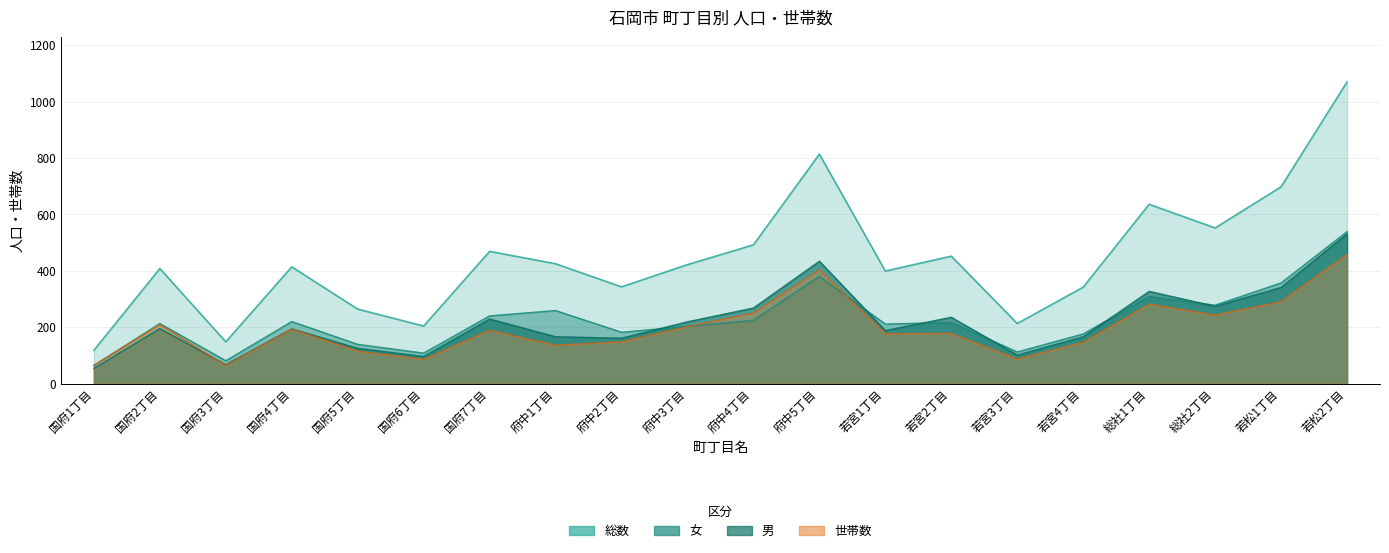

How many interior local peaks does the 男 series have?

6